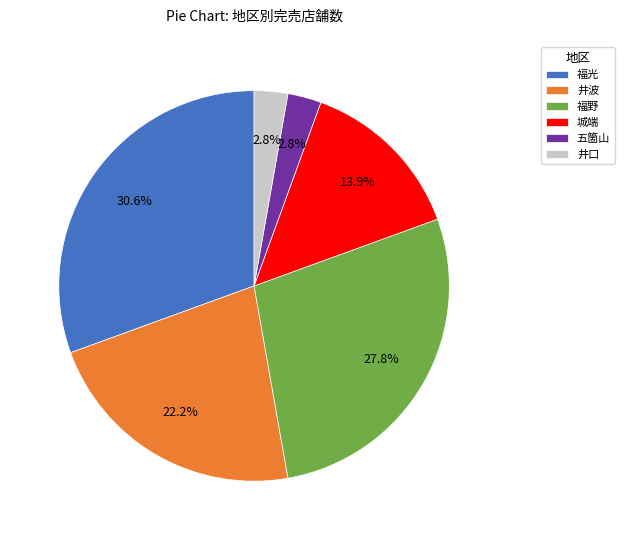

What is the ratio of the value at 福光 to the value at 福野?

1.1